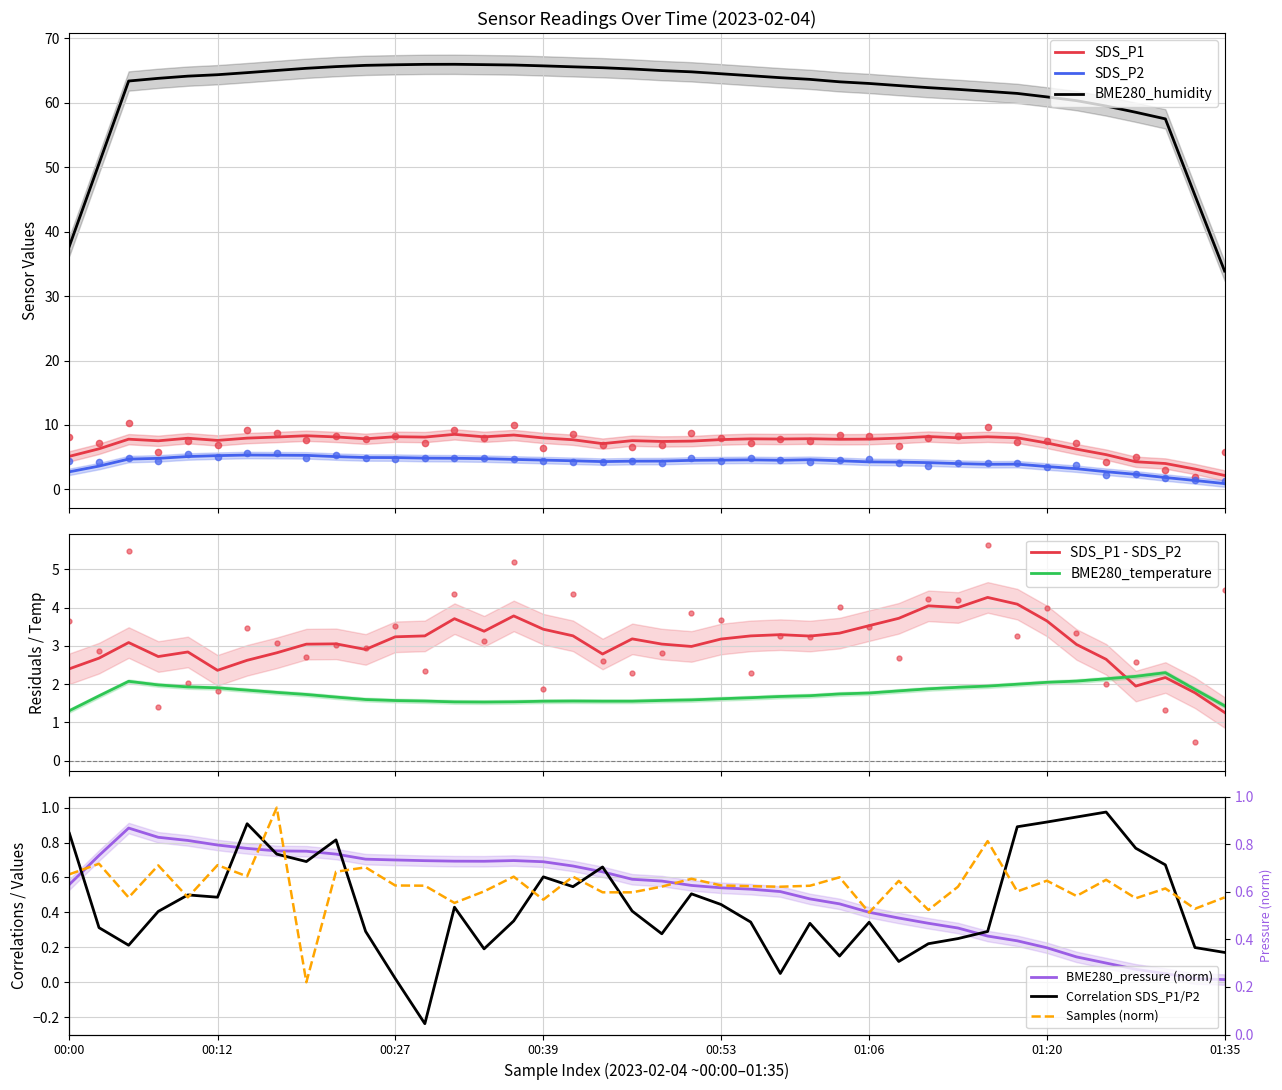

True or false: SDS_P2 and Samples intersect in this chart.

False